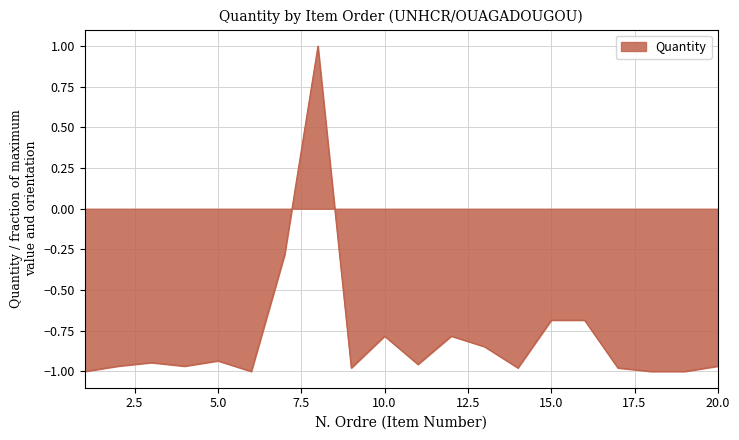

How many negative values are there?

19